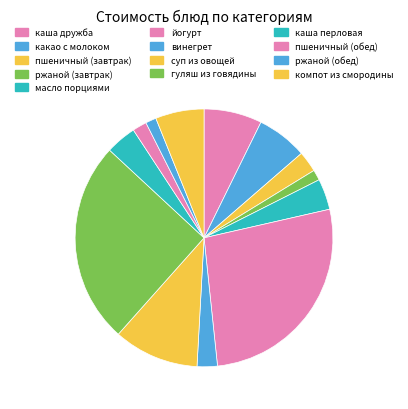

Which has a higher value, суп из овощей or каша дружба?

суп из овощей